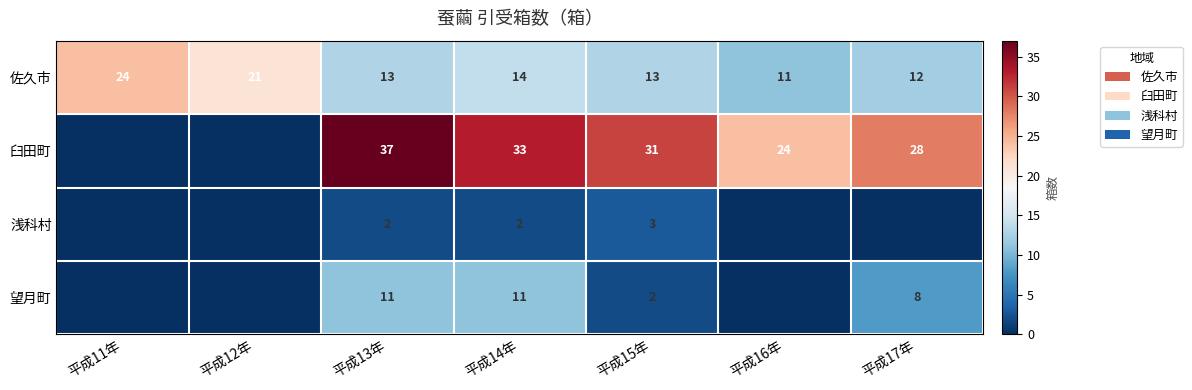

At which label does 佐久市 first exceed 13?

平成11年